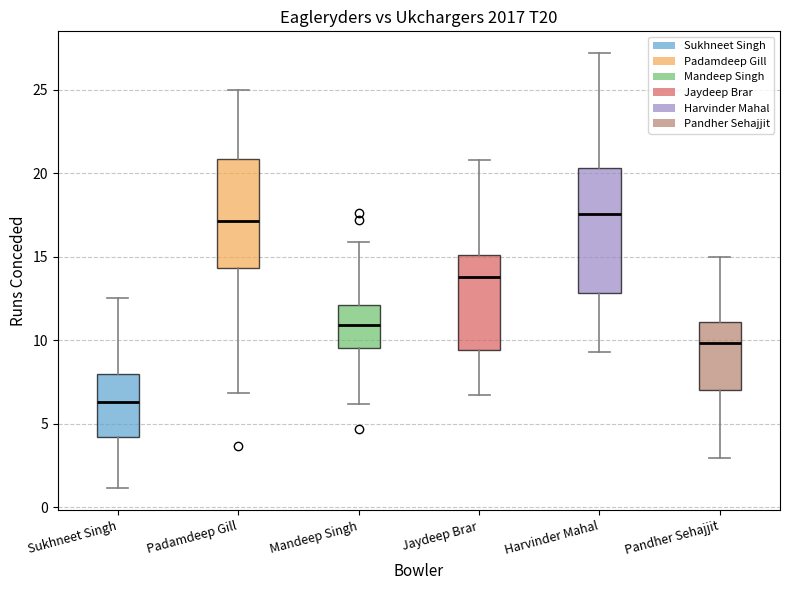

Reading left to right, read every box against the y-axis: the position of its median line, the range the box covers, and the ends of its whiskers. The values are not printed on the chart, so give them approximately, as read against the axis.

Sukhneet Singh: median 6.5, box 4.0 to 8.0, whiskers 1.0 to 12.5
Padamdeep Gill: median 17.0, box 14.5 to 21.0, whiskers 7.0 to 25.0
Mandeep Singh: median 11.0, box 9.5 to 12.0, whiskers 6.0 to 16.0
Jaydeep Brar: median 14.0, box 9.5 to 15.0, whiskers 6.5 to 21.0
Harvinder Mahal: median 17.5, box 13.0 to 20.5, whiskers 9.5 to 27.0
Pandher Sehajjit: median 10.0, box 7.0 to 11.0, whiskers 3.0 to 15.0